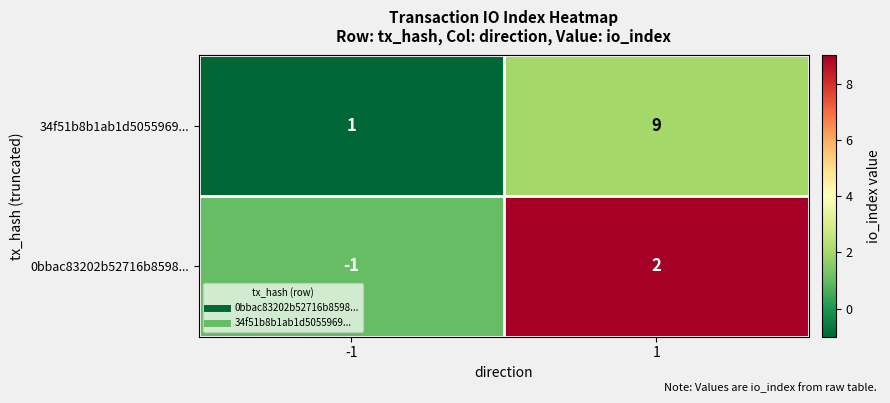

What is the difference between the 34f51b8b1ab1d5055969... values at 1 and -1?

8